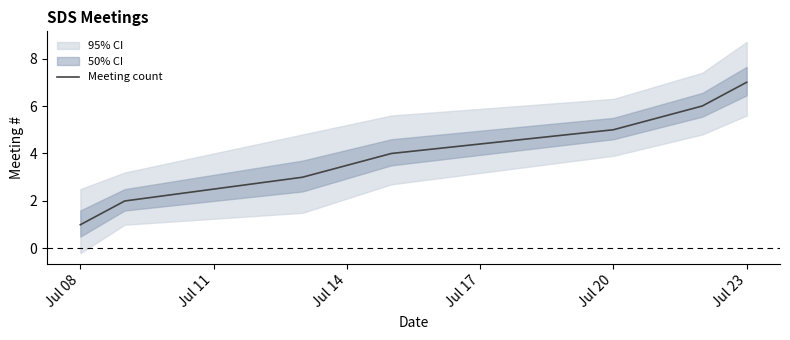

What is the highest value of the Meeting count series?

7